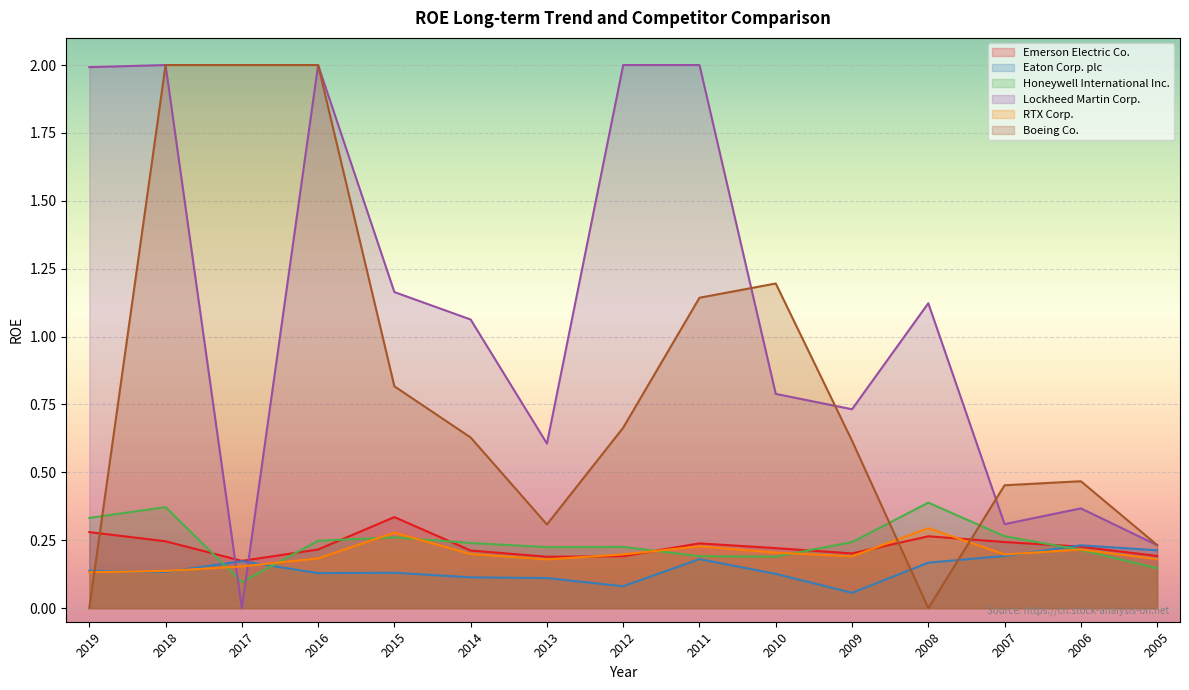

The Lockheed Martin Corp. series shows 1.0 at 2016. True or false?

False